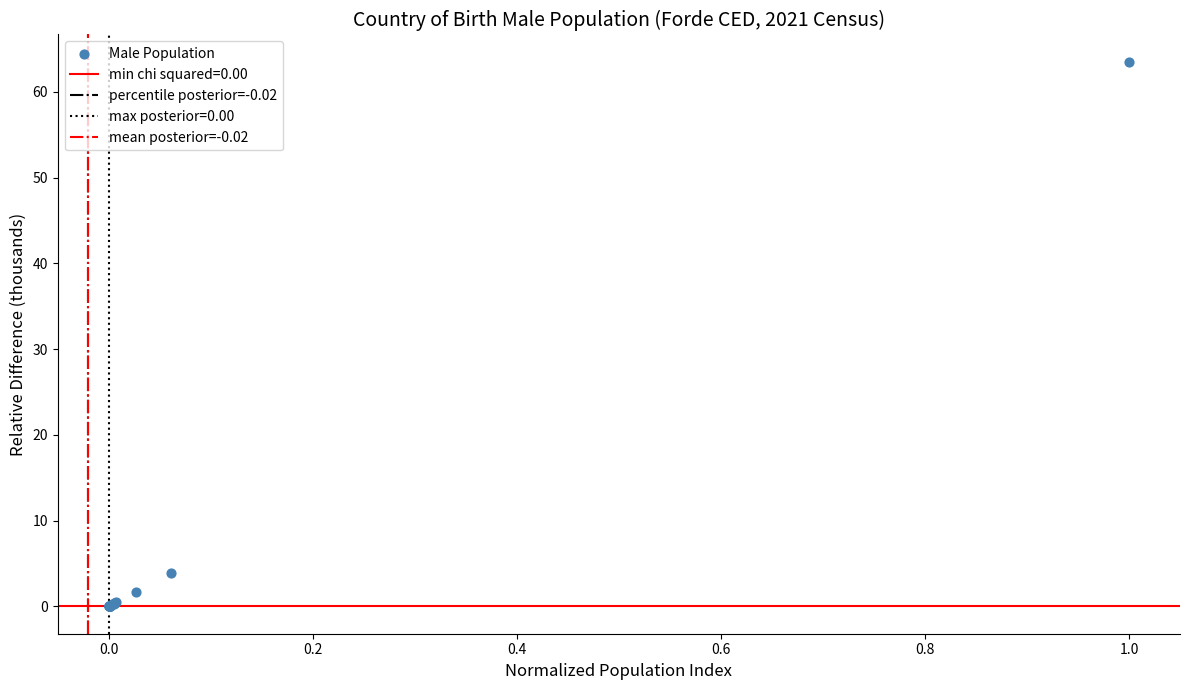

What Y value in the scatter plot is closest to 31?

3.9